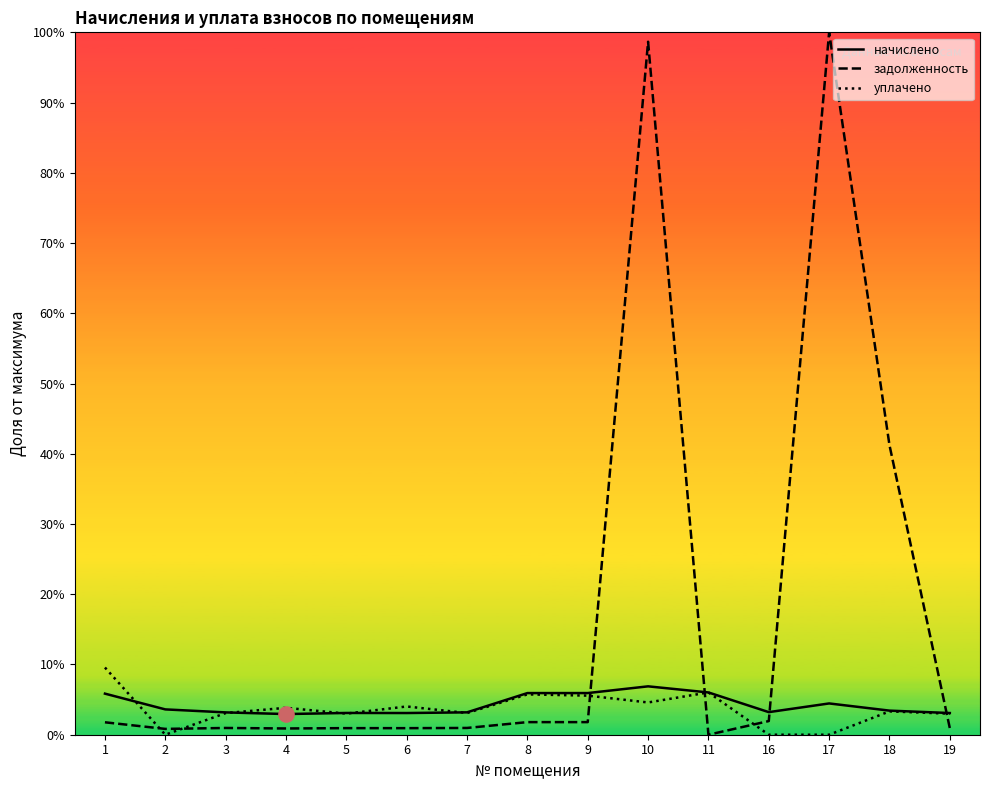

Which series contains the lowest Y value?

задолженность